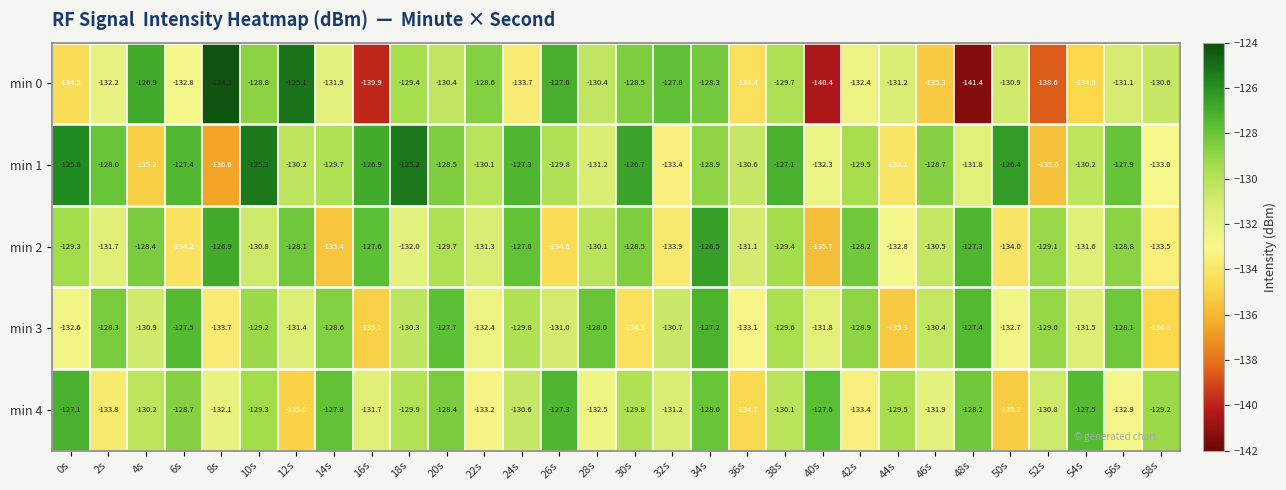

Where does the min 2 series first go above -130?

0s